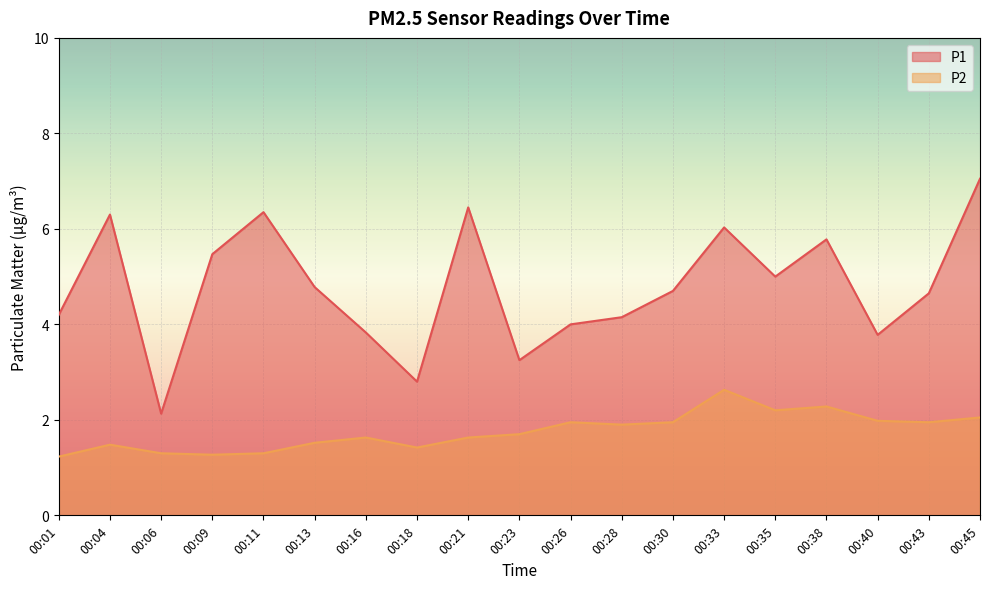

What is the value of the P1 point at the 3rd from the left?

2.1